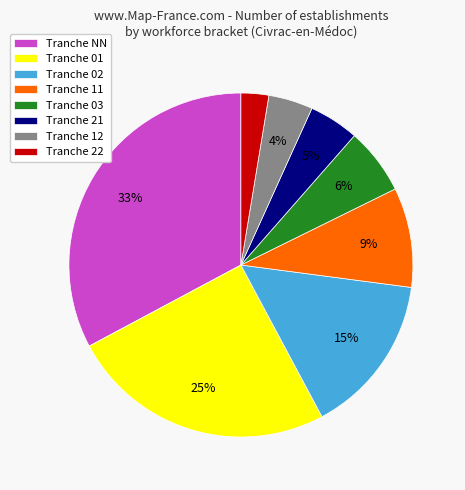

Which has a higher value, Tranche 01 or Tranche NN?

Tranche NN